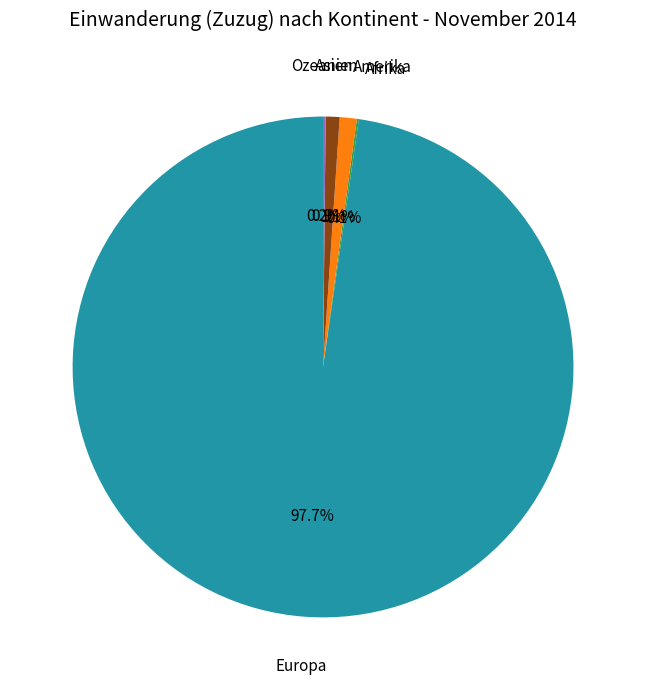

Is Asien the majority of the pie?

No